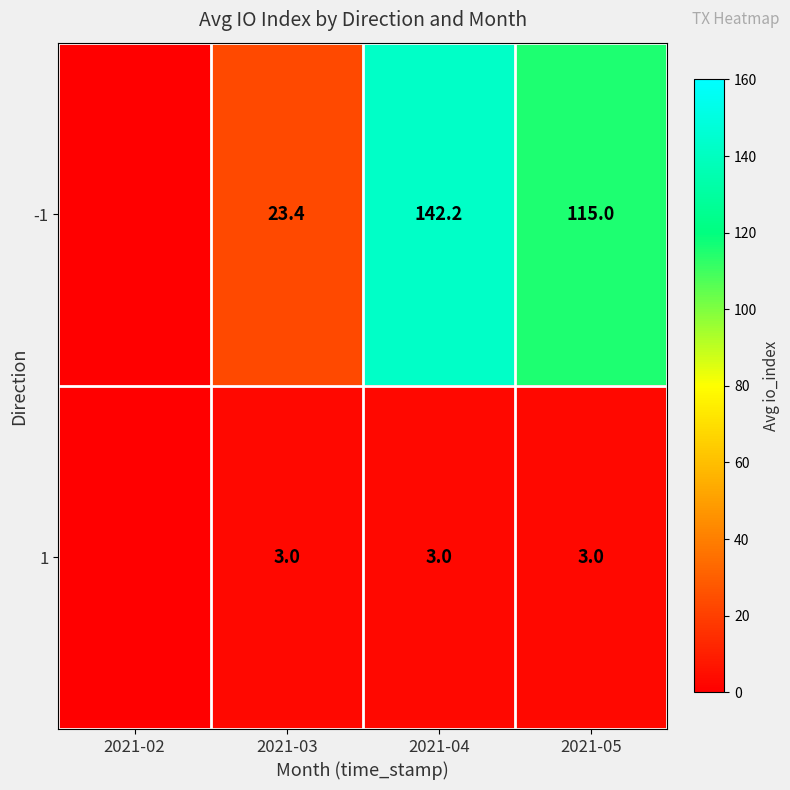

Which category has the lowest value across all series?

2021-02